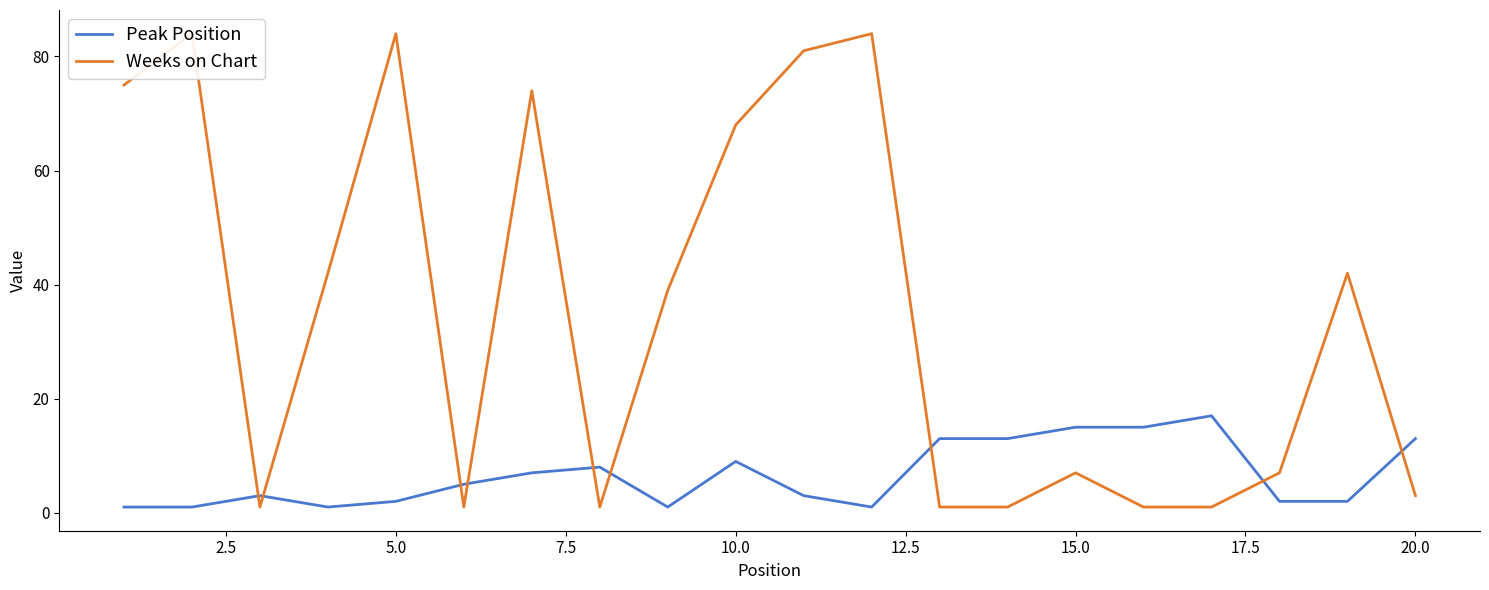

At 10.0, list the series in order from smallest to largest.

Peak Position, Weeks on Chart